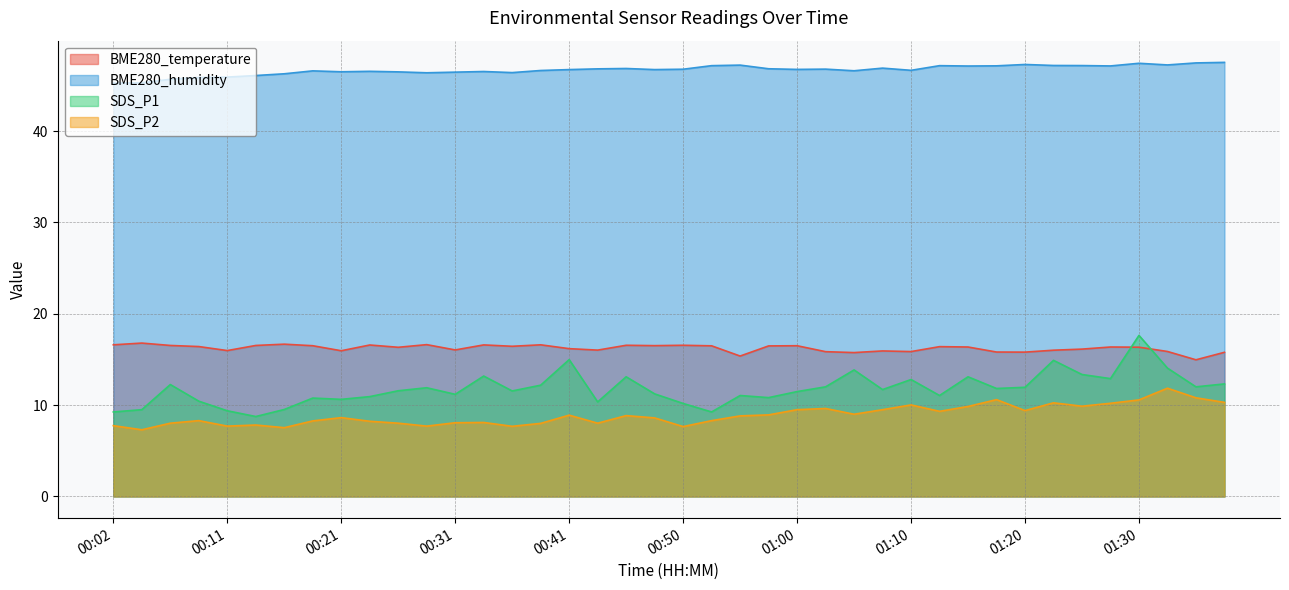

True or false: SDS_P2 has more than 1 points higher than both neighbors.

True